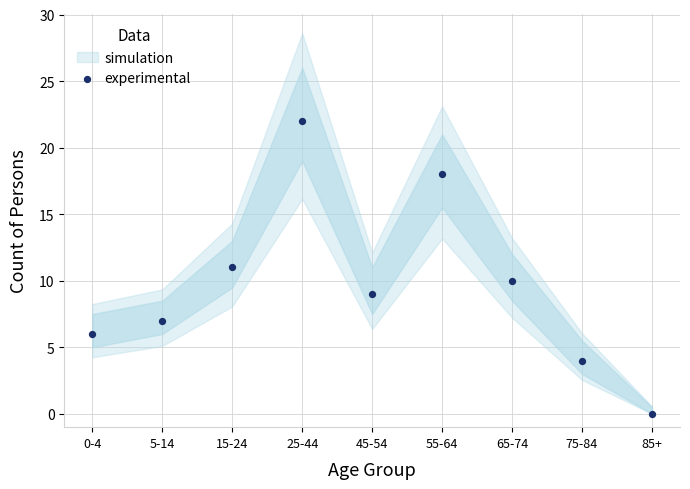

What is the range of Y values (max minus min)?

22